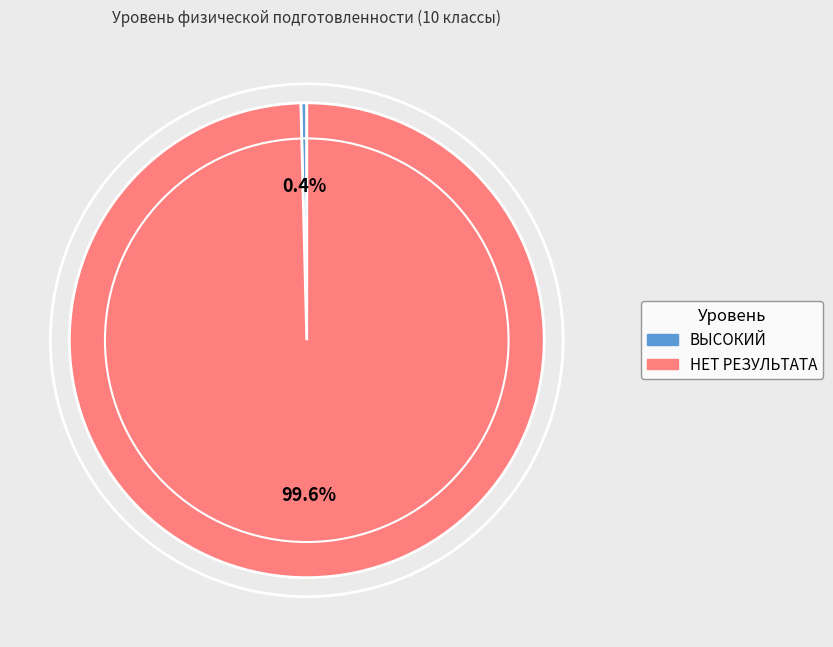

Is there a majority slice in this chart?

Yes